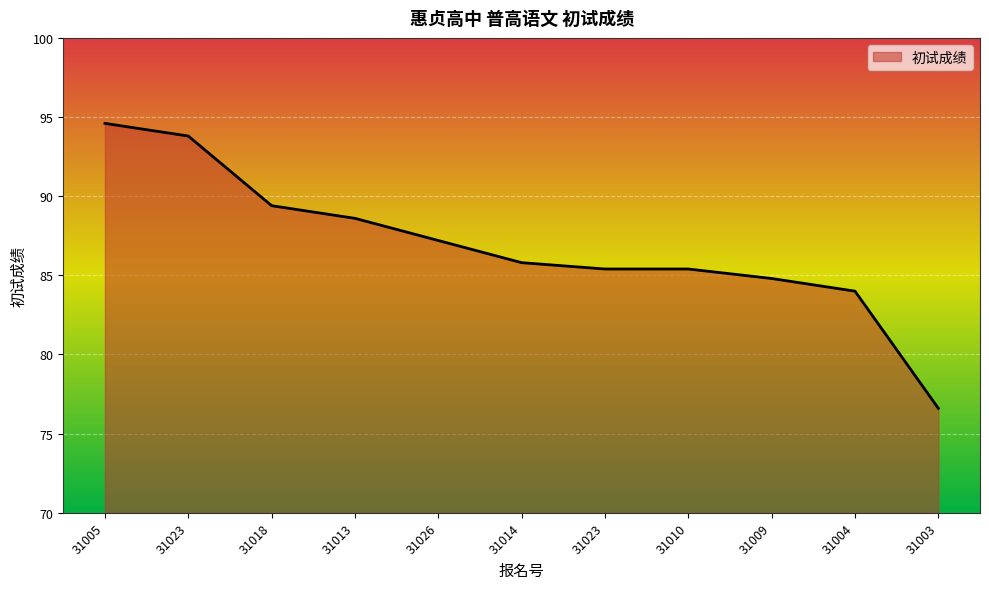

How many lines are shown in the chart?

1